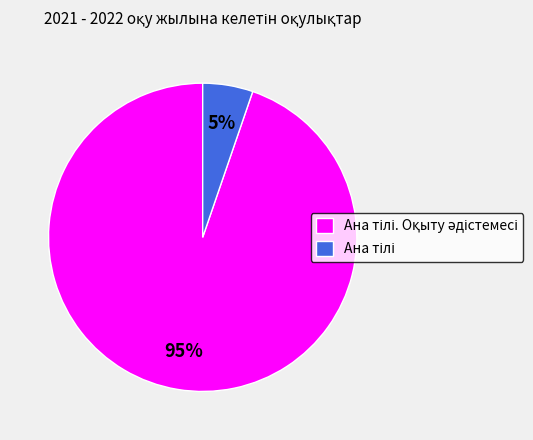

To the nearest percent, what is the average slice percentage?

50%